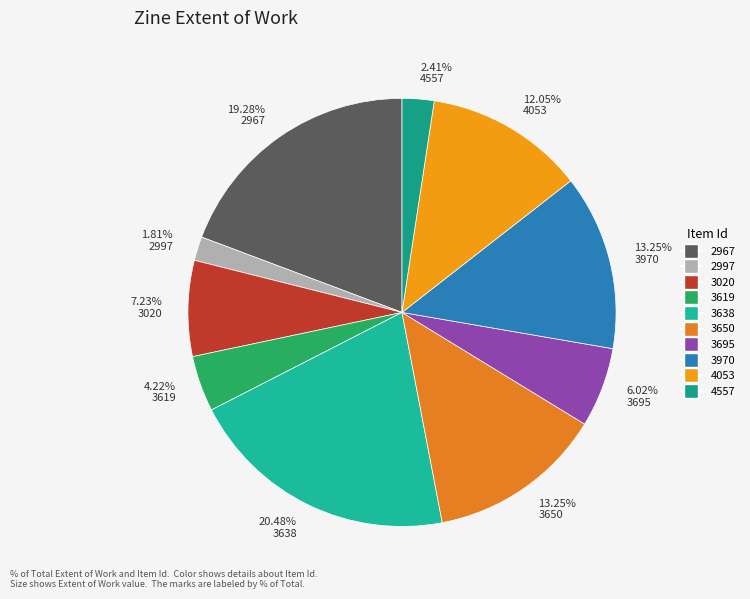

Count the number of slices in the pie.

10